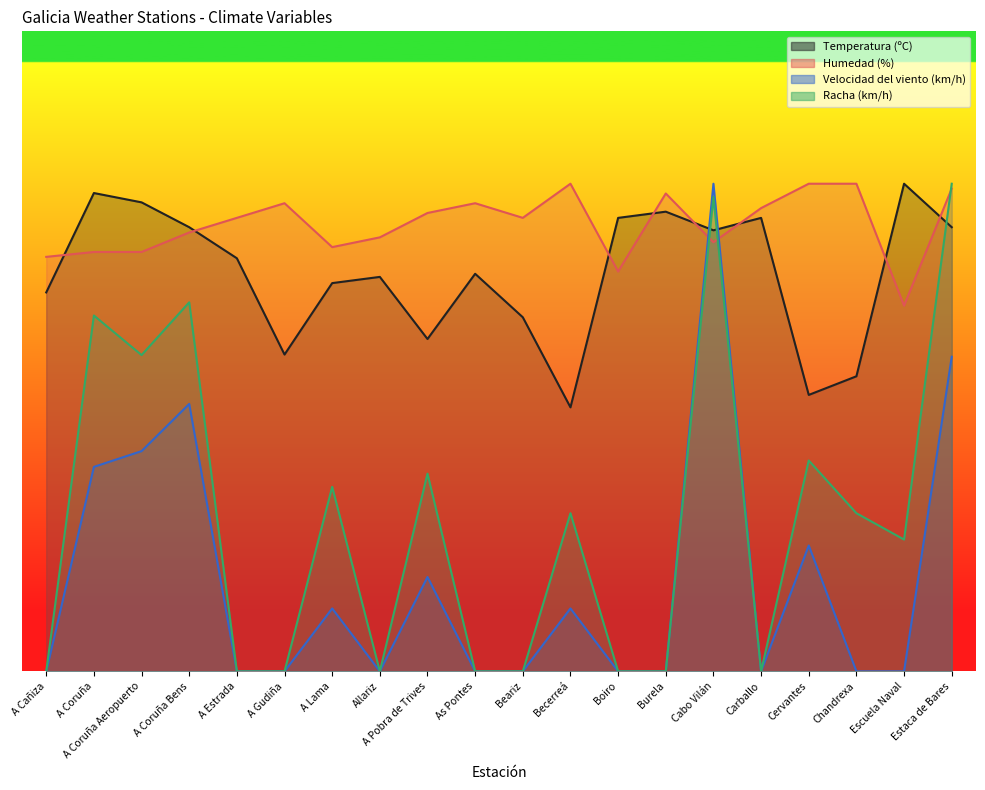

The Racha (km/h) series shows 38.8 at Escuela Naval. True or false?

False